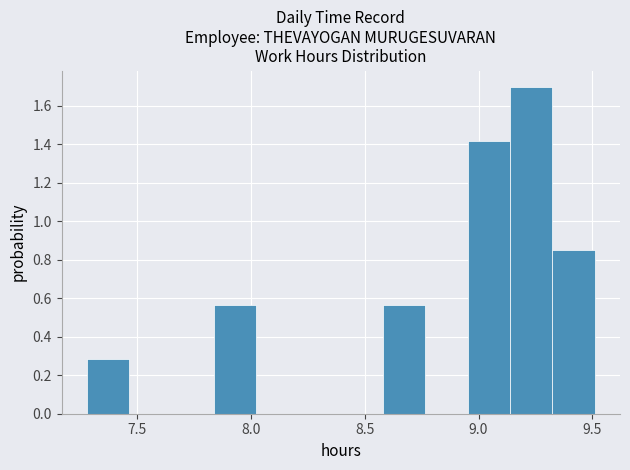

Around what value on the x-axis is the tallest bar? Give the approximate position of its centre, as read against the axis.

9.25